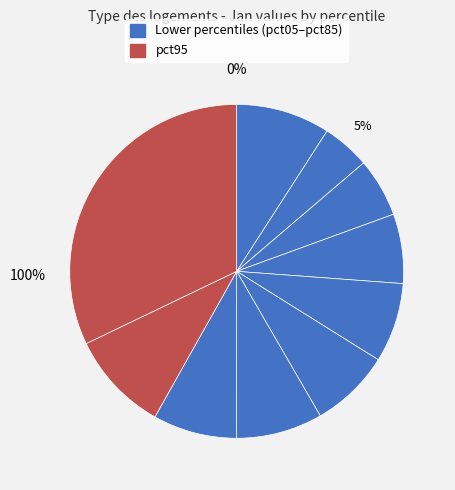

To the nearest percent, what percentage of the pie is pct85?

10%